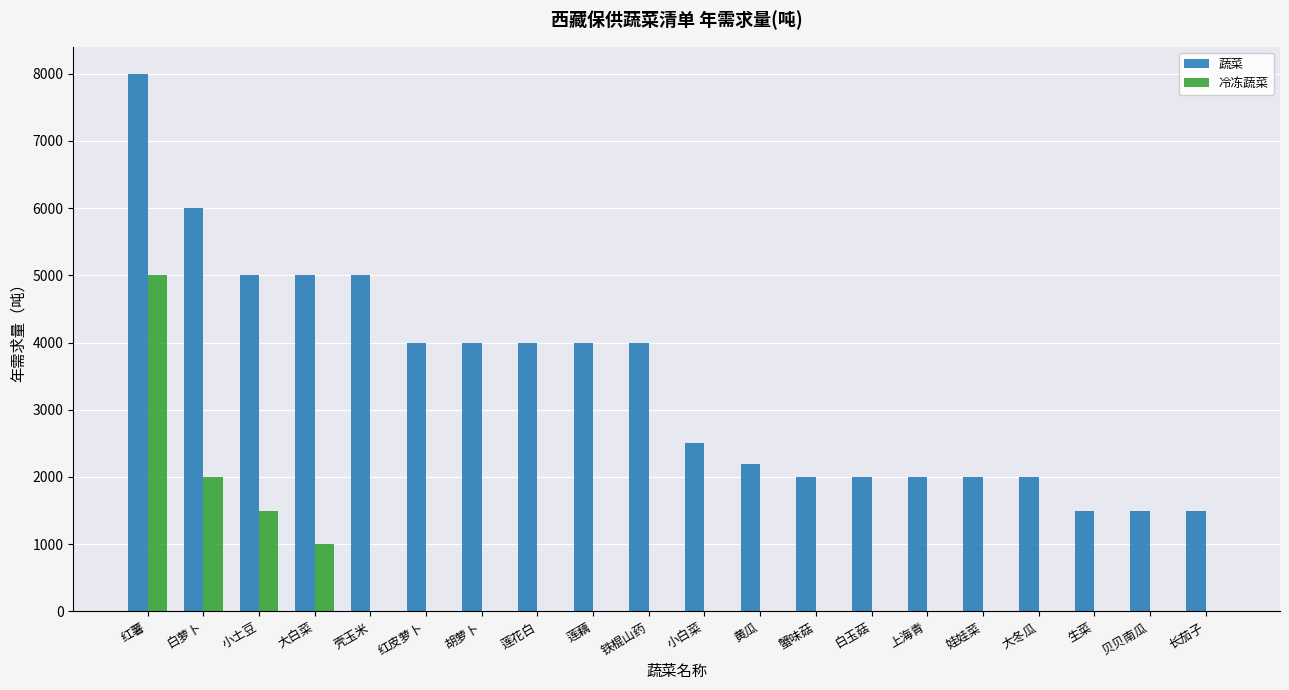

What is the approximate value of 蔬菜 at 莲藕, to the nearest 10?

4000